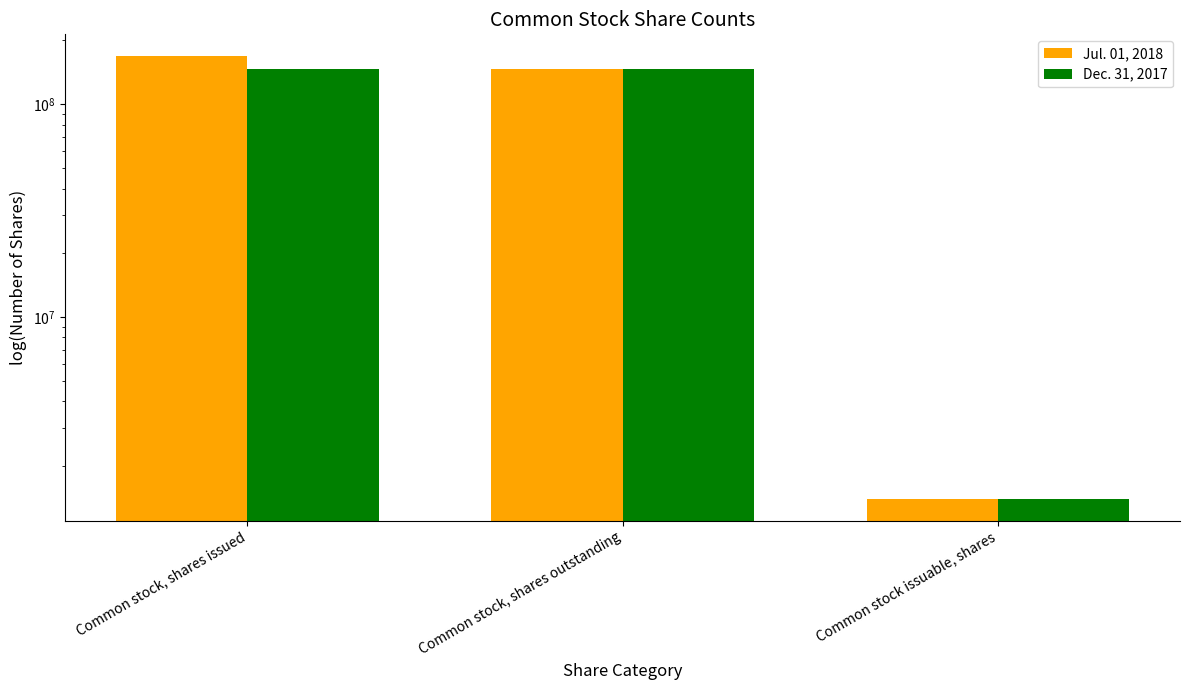

Is the value of Jul. 01, 2018 at Common stock, shares issued greater than the value of Dec. 31, 2017 at Common stock, shares issued?

Yes